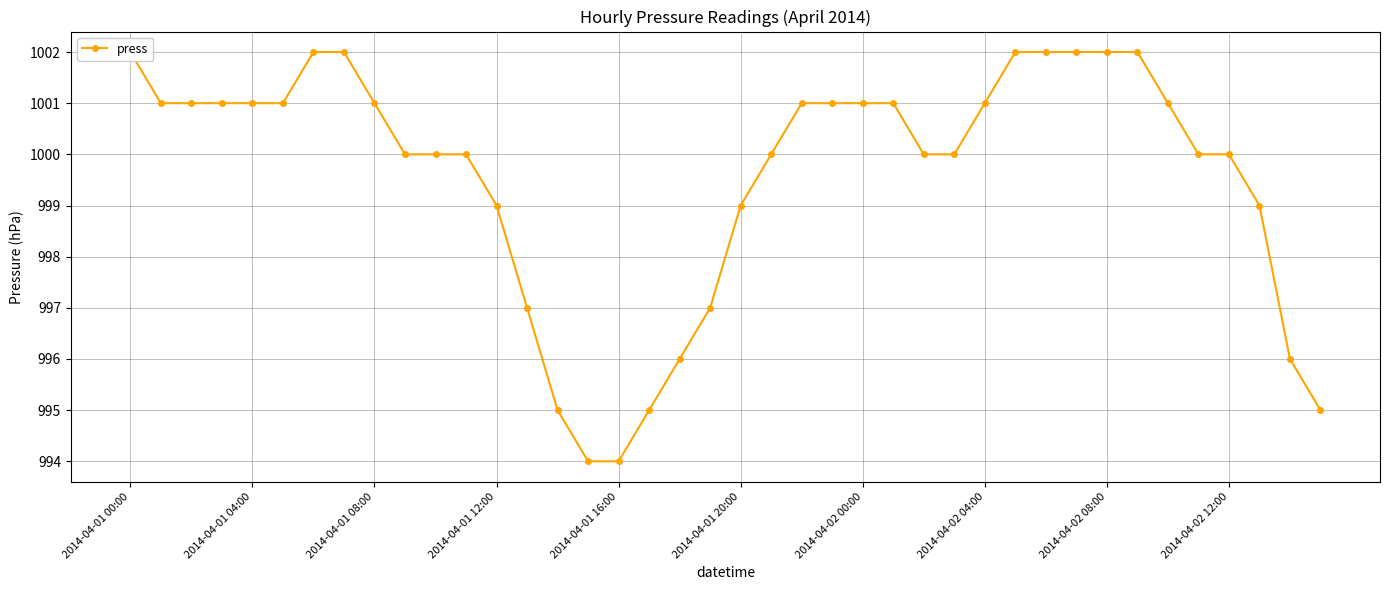

Count the number of categories in the chart.

40